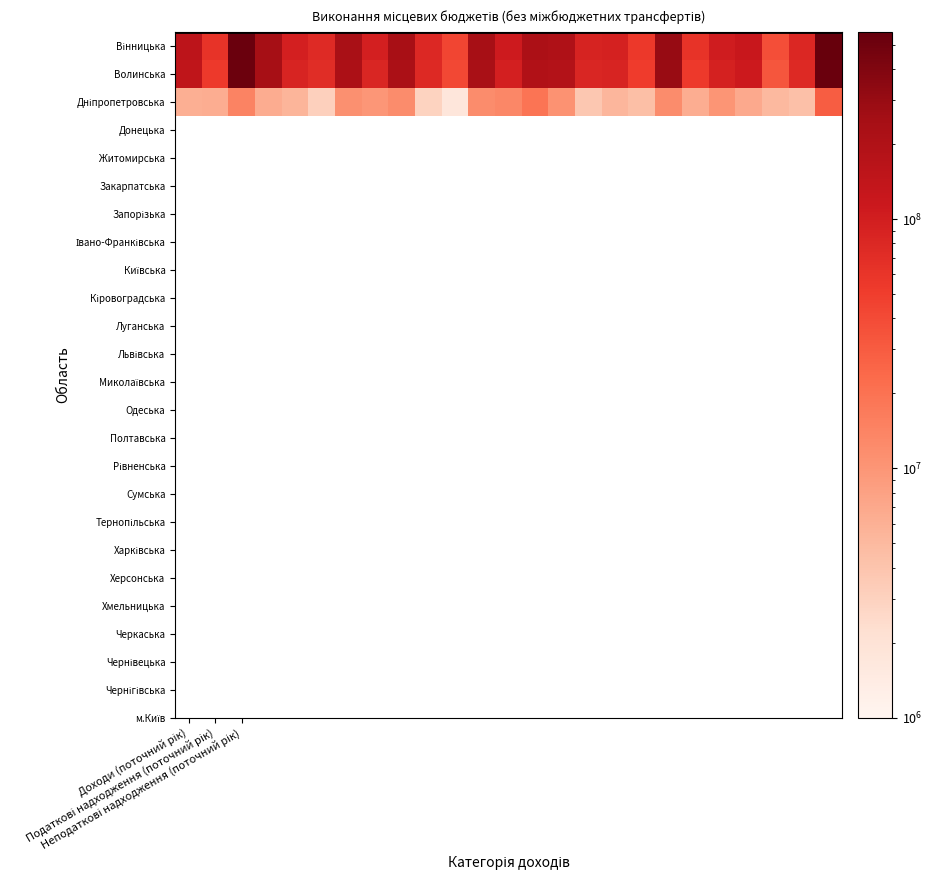

How many series are shown in this chart?

3